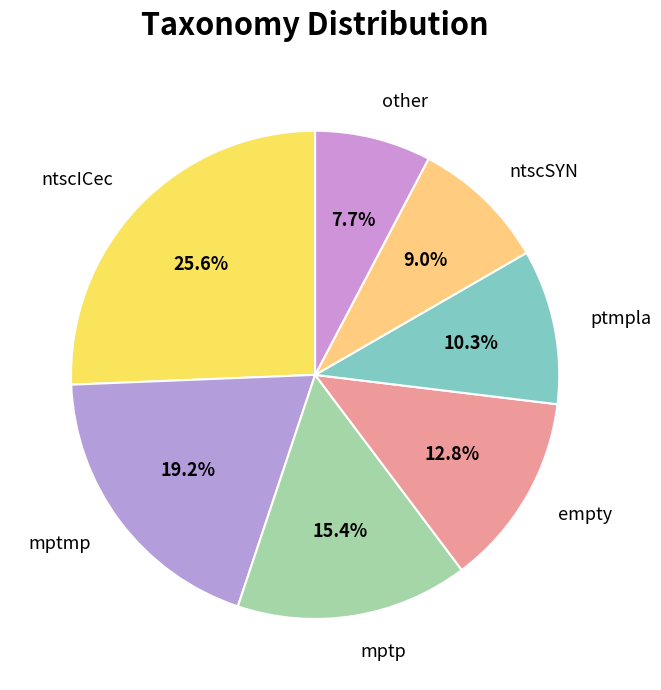

Does ntscSYN account for over 50% of the chart?

No